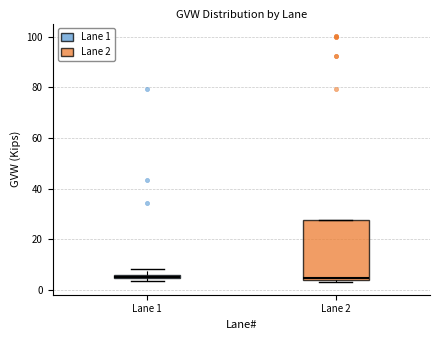

Comparing the boxes themselves (not the whiskers), which one is the tallest?

Lane 2